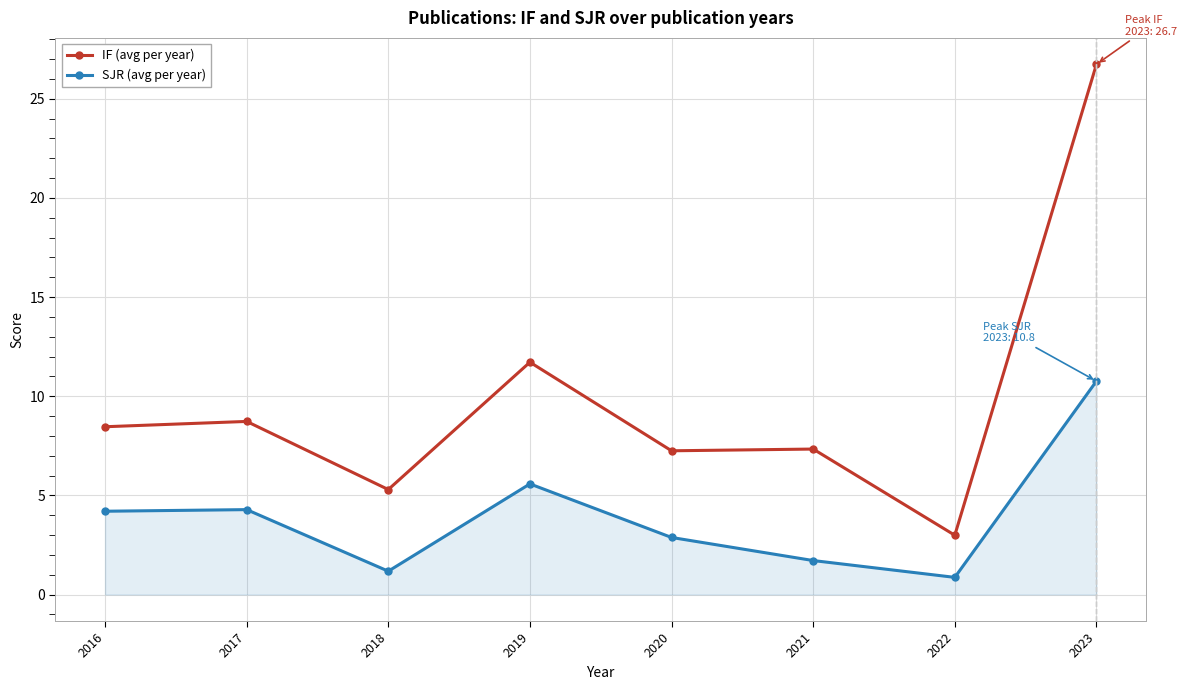

What is the sum of all SJR (avg per year) values?

31.5